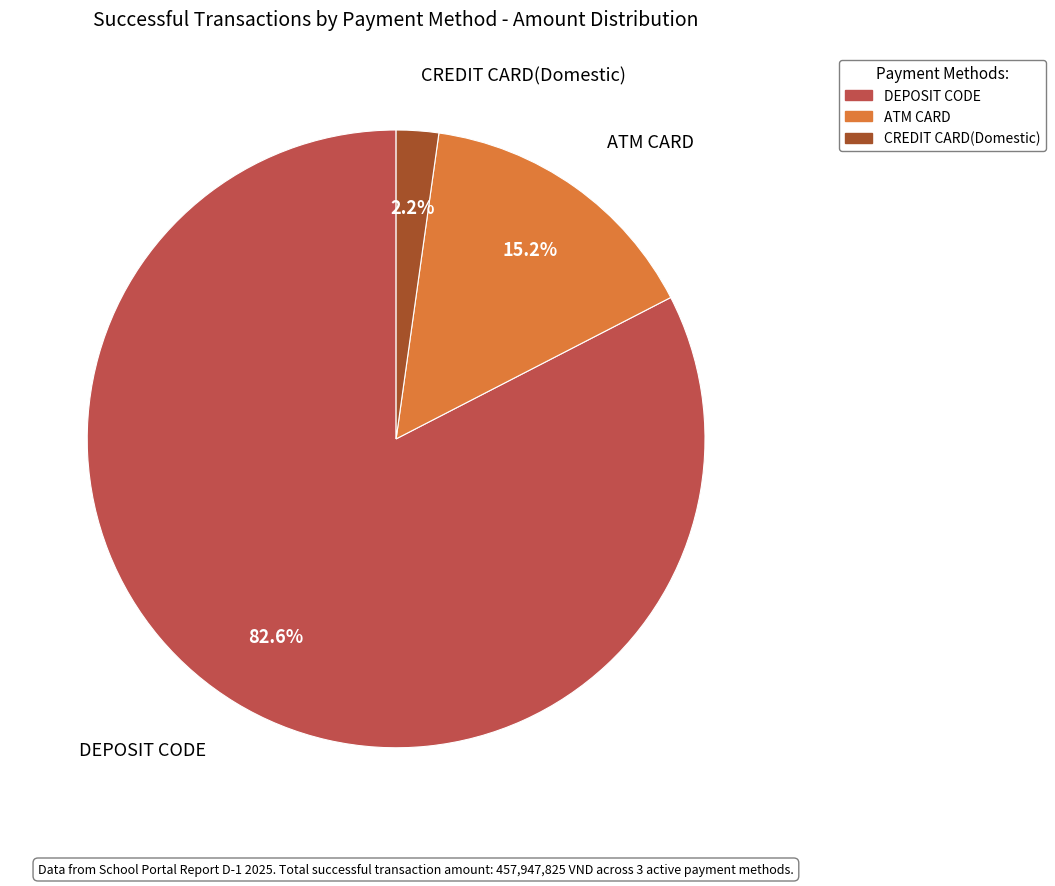

Between CREDIT CARD(Domestic) and DEPOSIT CODE, which is larger?

DEPOSIT CODE